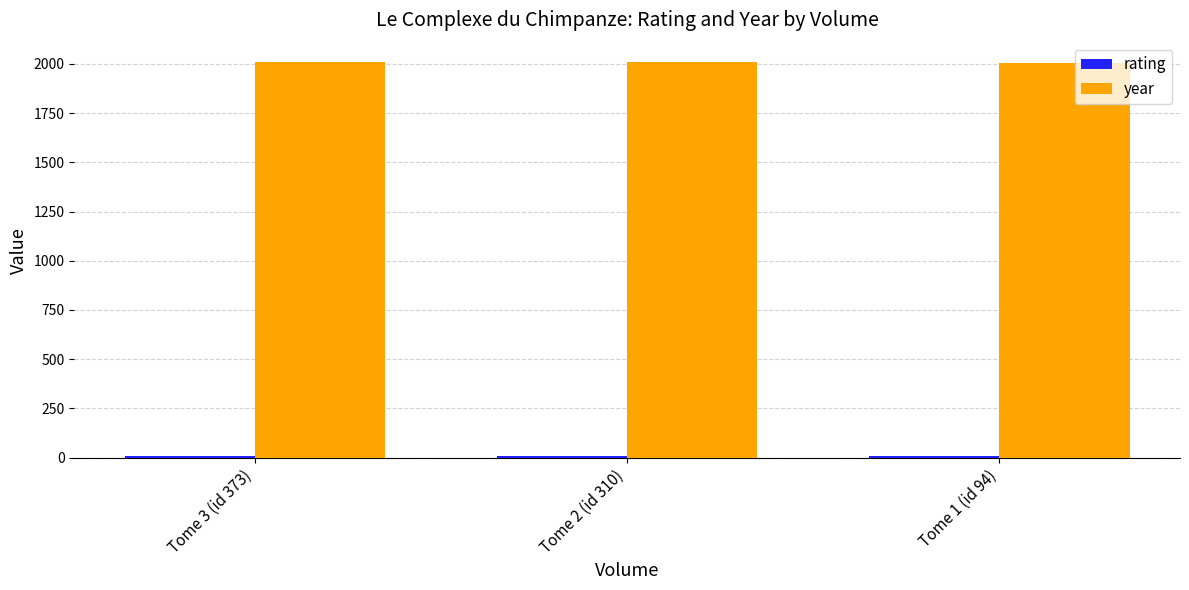

The value of year at Tome 2 (id 310) is 2008. True or false?

True